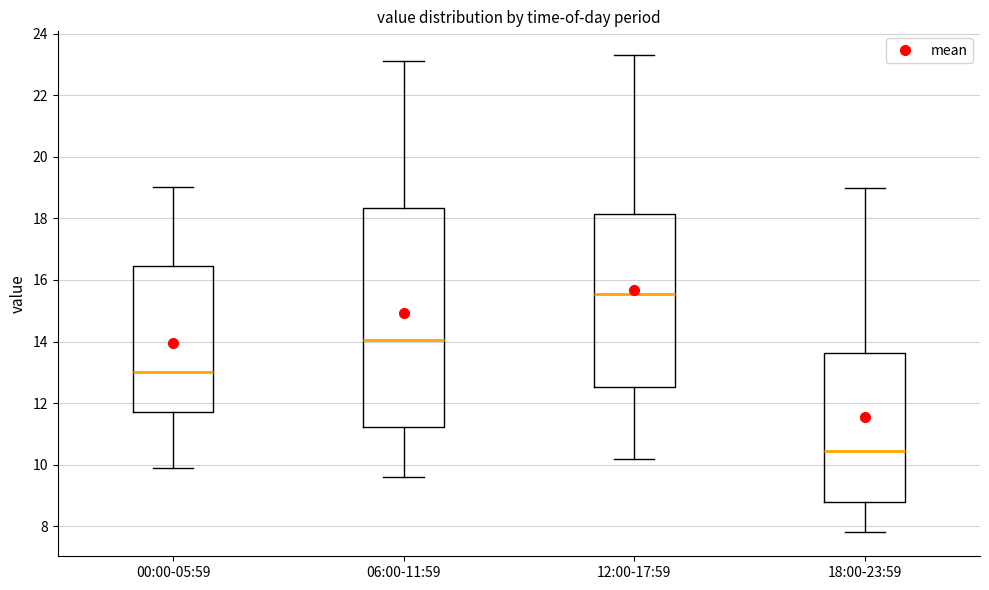

Reading left to right, read every box against the y-axis: the position of its median line, the range the box covers, and the ends of its whiskers. The values are not printed on the chart, so give them approximately, as read against the axis.

00:00-05:59: median 13.0, box 11.8 to 16.4, whiskers 10.0 to 19.0
06:00-11:59: median 14.0, box 11.2 to 18.4, whiskers 9.6 to 23.2
12:00-17:59: median 15.6, box 12.6 to 18.2, whiskers 10.2 to 23.4
18:00-23:59: median 10.4, box 8.8 to 13.6, whiskers 7.8 to 19.0